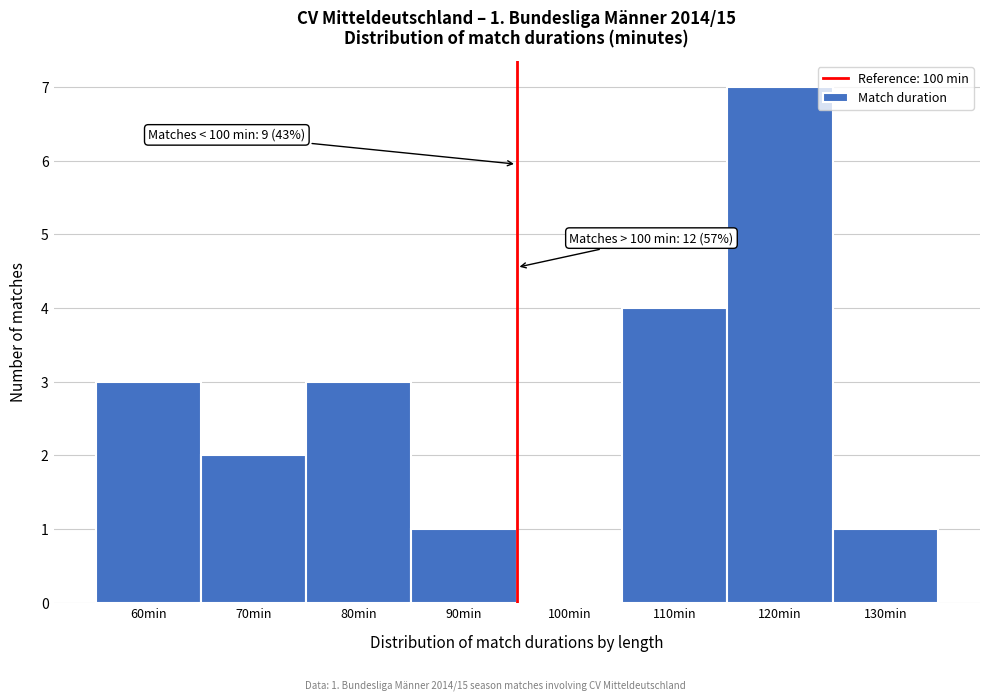

Reading left to right, list all the values displayed in this chart.

60min=3	70min=2	80min=3	90min=1	100min=0	110min=4	120min=7	130min=1